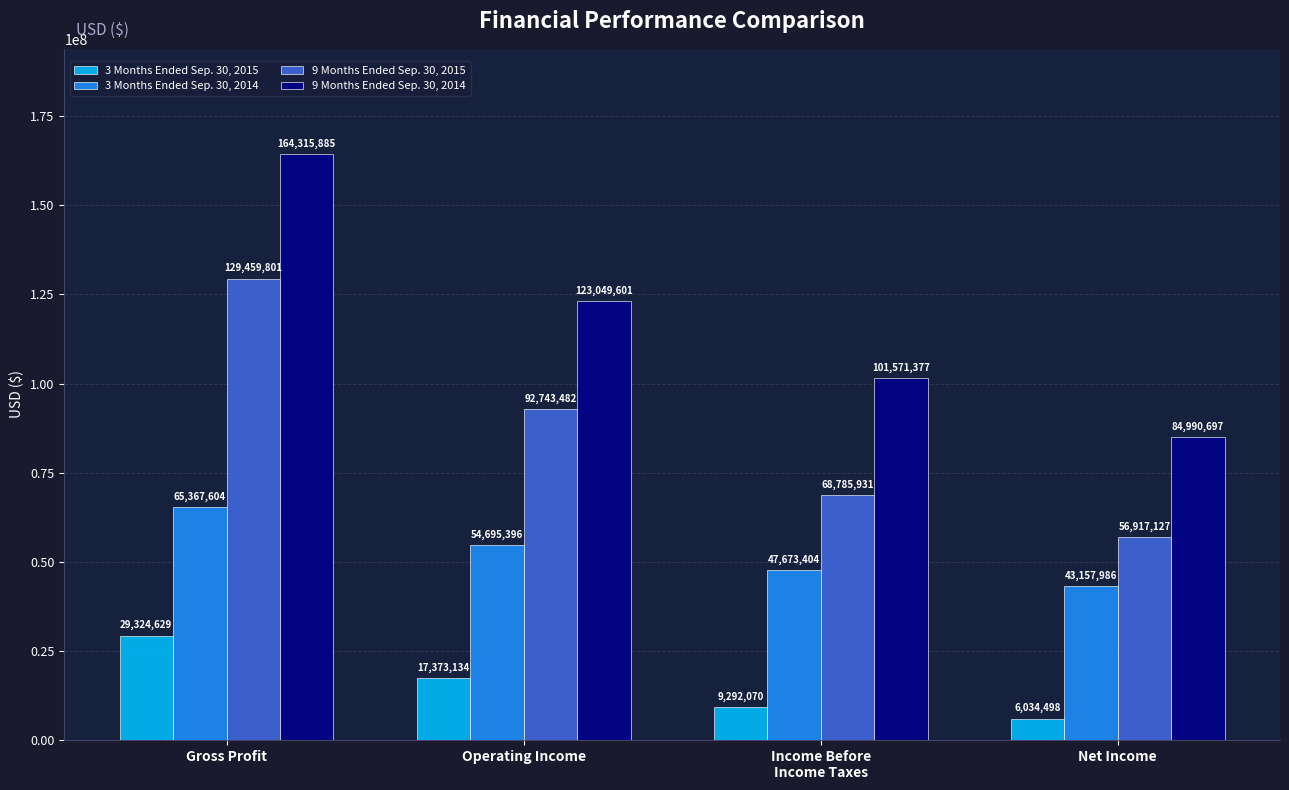

Reading left to right, transcribe all the data shown in this chart.

3 Months Ended Sep. 30, 2015: 29324629	17373134	9292070	6034498
3 Months Ended Sep. 30, 2014: 65367604	54695396	47673404	43157986
9 Months Ended Sep. 30, 2015: 129459801	92743482	68785931	56917127
9 Months Ended Sep. 30, 2014: 164315885	123049601	101571377	84990697